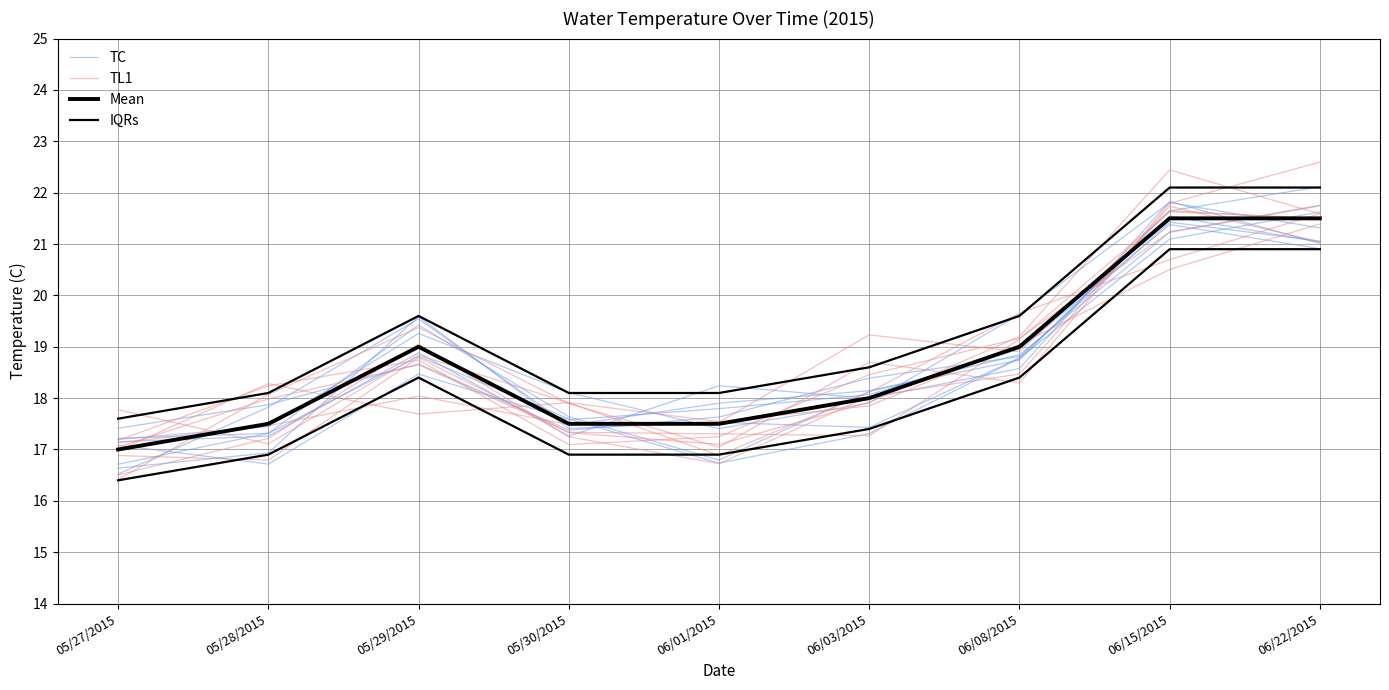

Is it true that TC equals 19.6 at 06/08/2015?

True